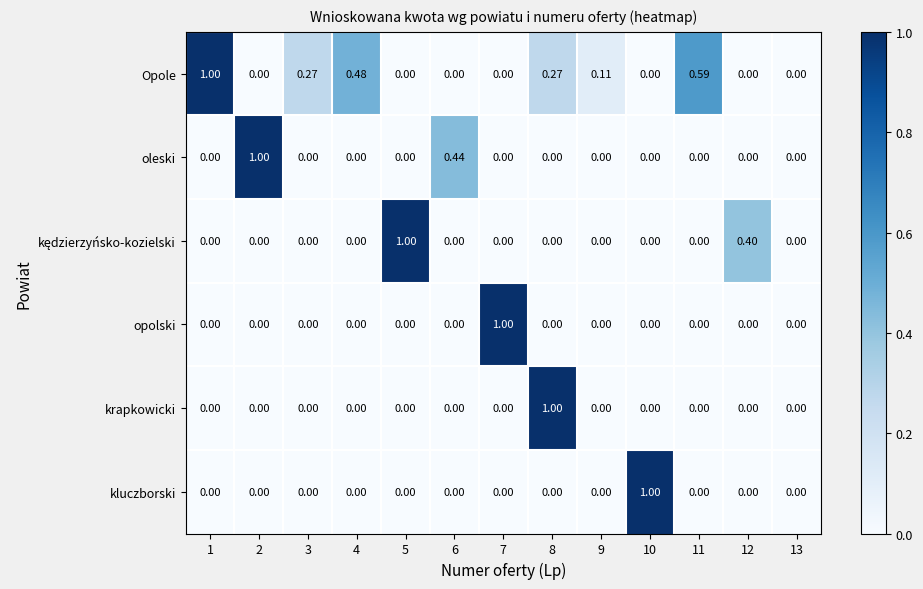

Which series has the largest total across all categories?

Opole